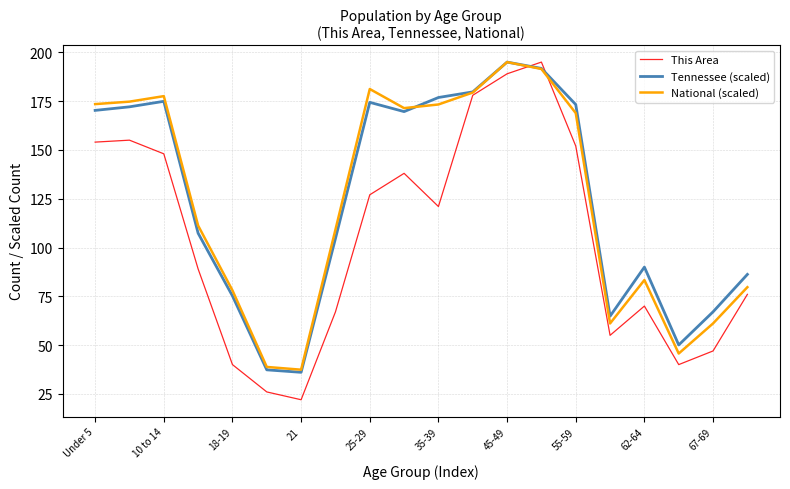

What is the minimum value for Tennessee (scaled)?

36.1